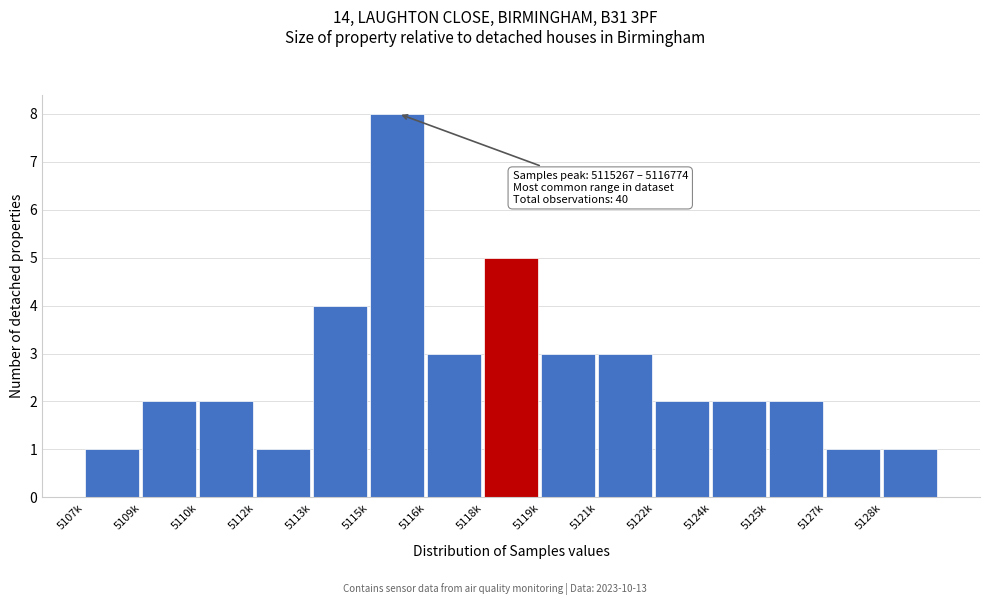

Reading left to right, what are all the values shown in this chart?

1	2	2	1	4	8	3	5	3	3	2	2	2	1	1